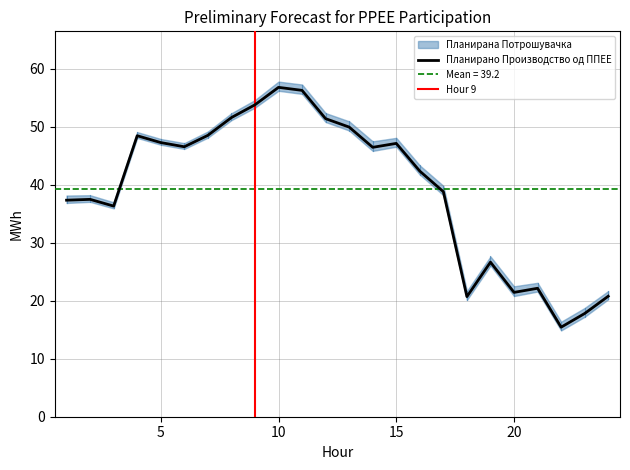

What is the value of the 16th point from the left?

42.3